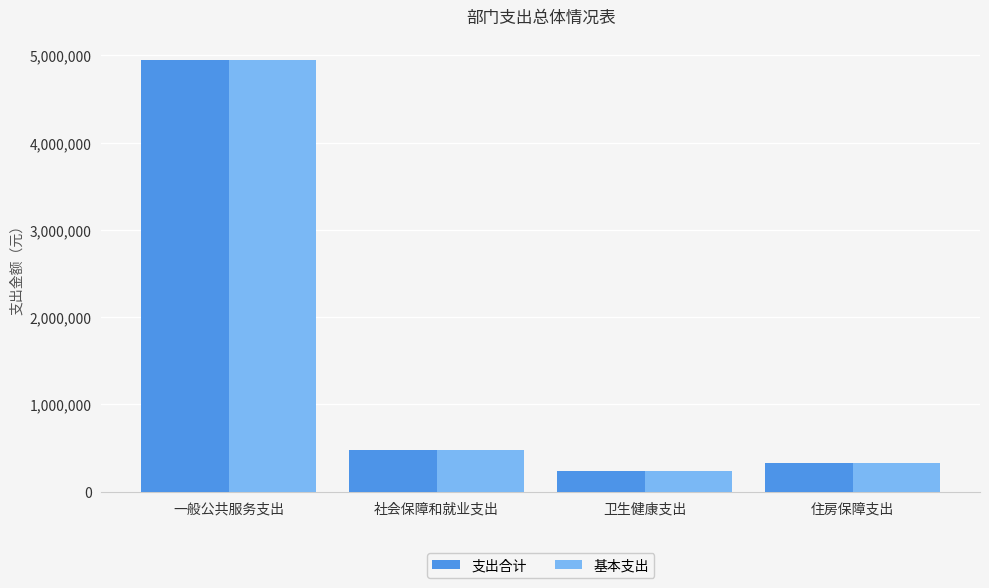

Where does the 支出合计 series first go above 474098?

一般公共服务支出